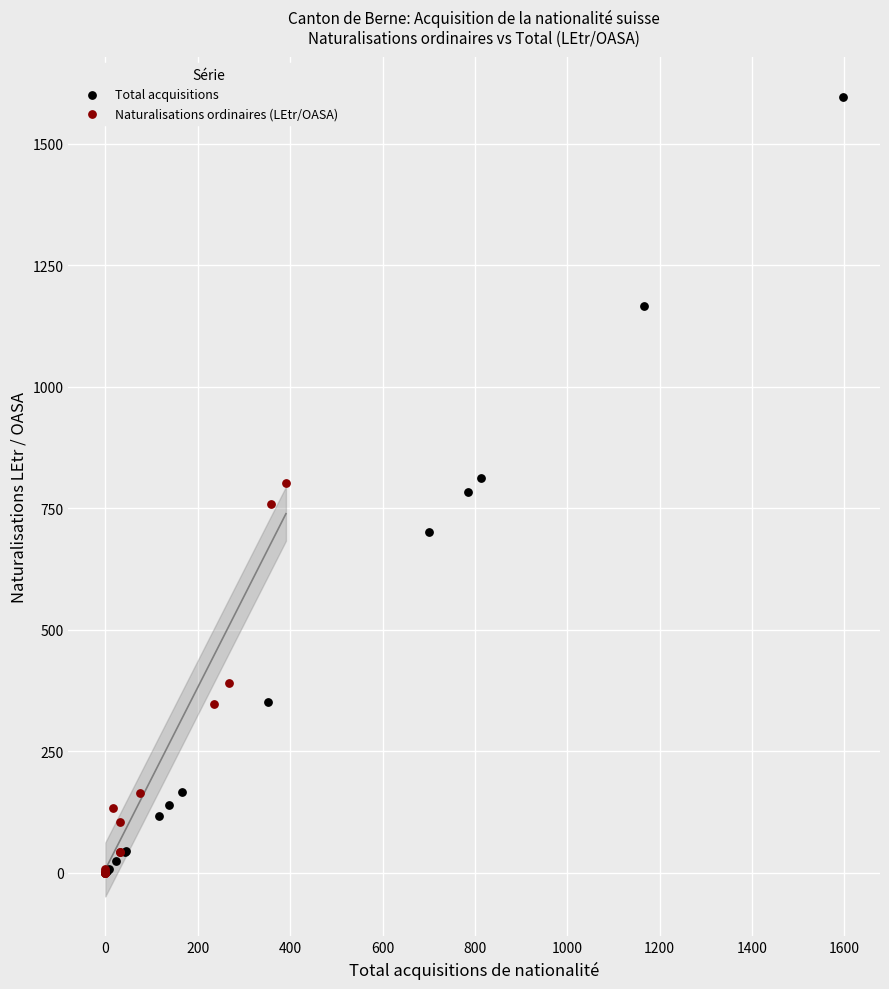

Which series contains the highest Y value?

Total acquisitions